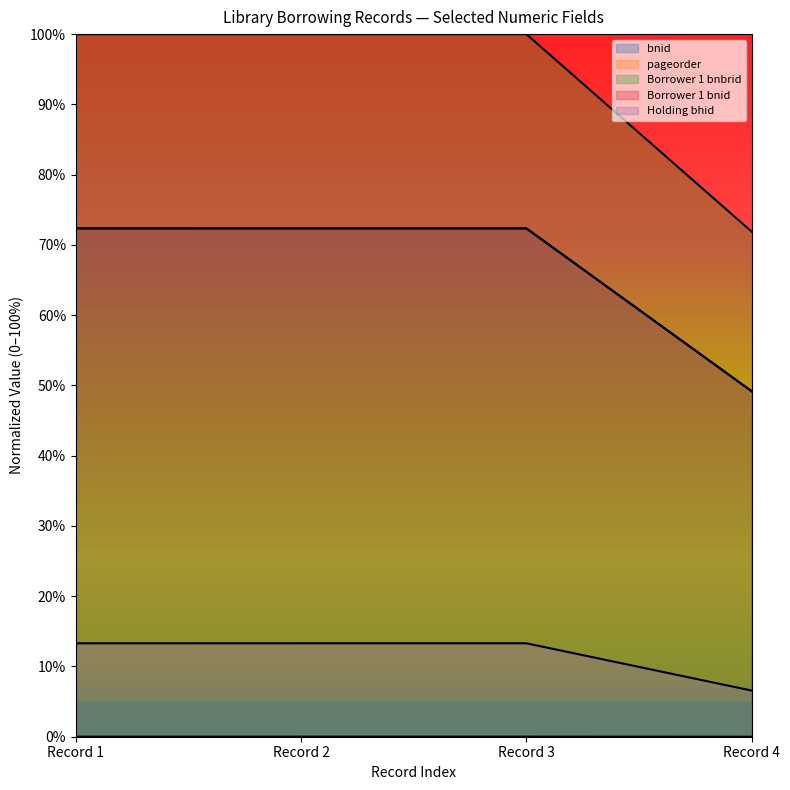

What is the value of the Holding bhid point at the 2nd from the left?

0.1